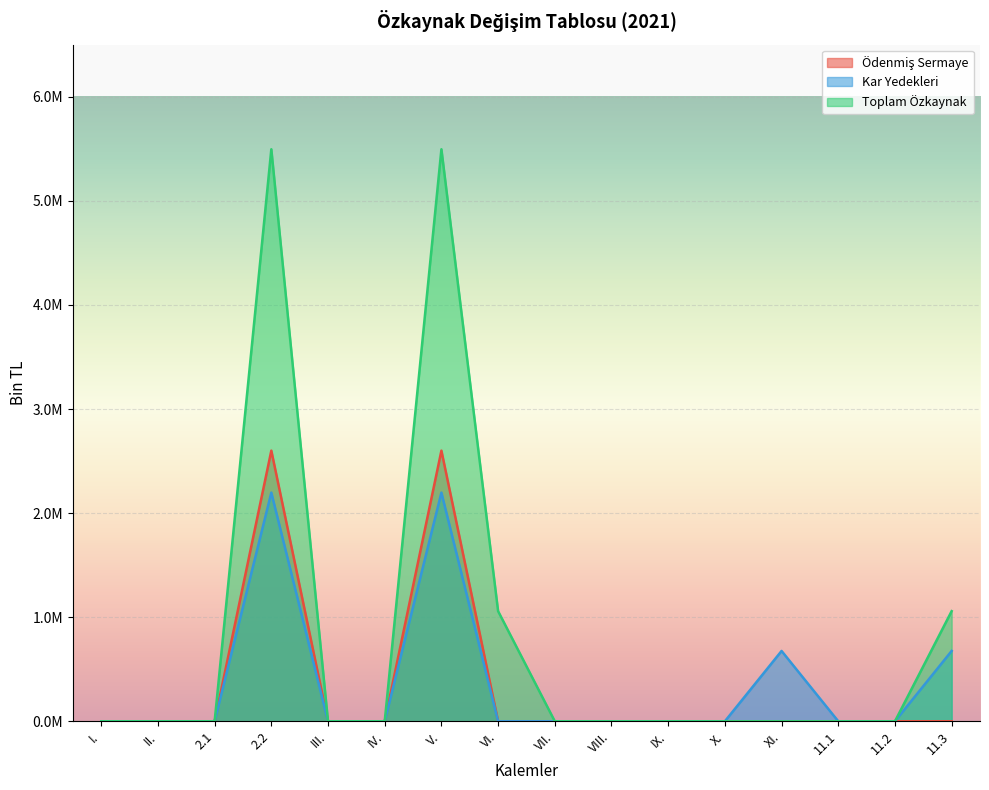

Reading left to right, transcribe all the data shown in this chart.

Ödenmiş Sermaye: I.=0	II.=0	2.1=0	2.2=2600000	III.=0	IV.=0	V.=2600000	VI.=0	VII.=0	VIII.=0	IX.=0	X.=0	XI.=0	11.1=0	11.2=0	11.3=0
Kar Yedekleri: I.=0	II.=0	2.1=0	2.2=2196799	III.=0	IV.=0	V.=2196799	VI.=0	VII.=0	VIII.=0	IX.=0	X.=0	XI.=675677	11.1=0	11.2=0	11.3=675677
Toplam Özkaynak: I.=0	II.=0	2.1=0	2.2=5495302	III.=0	IV.=0	V.=5495302	VI.=1058034	VII.=0	VIII.=0	IX.=0	X.=0	XI.=0	11.1=0	11.2=0	11.3=1058034